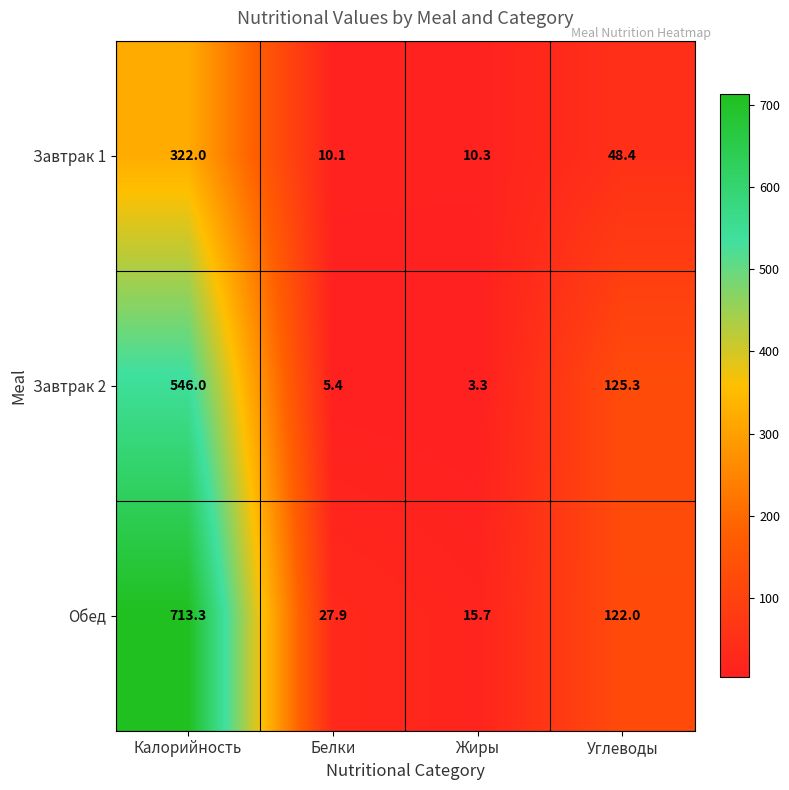

Which series has the largest range (max minus min)?

Обед